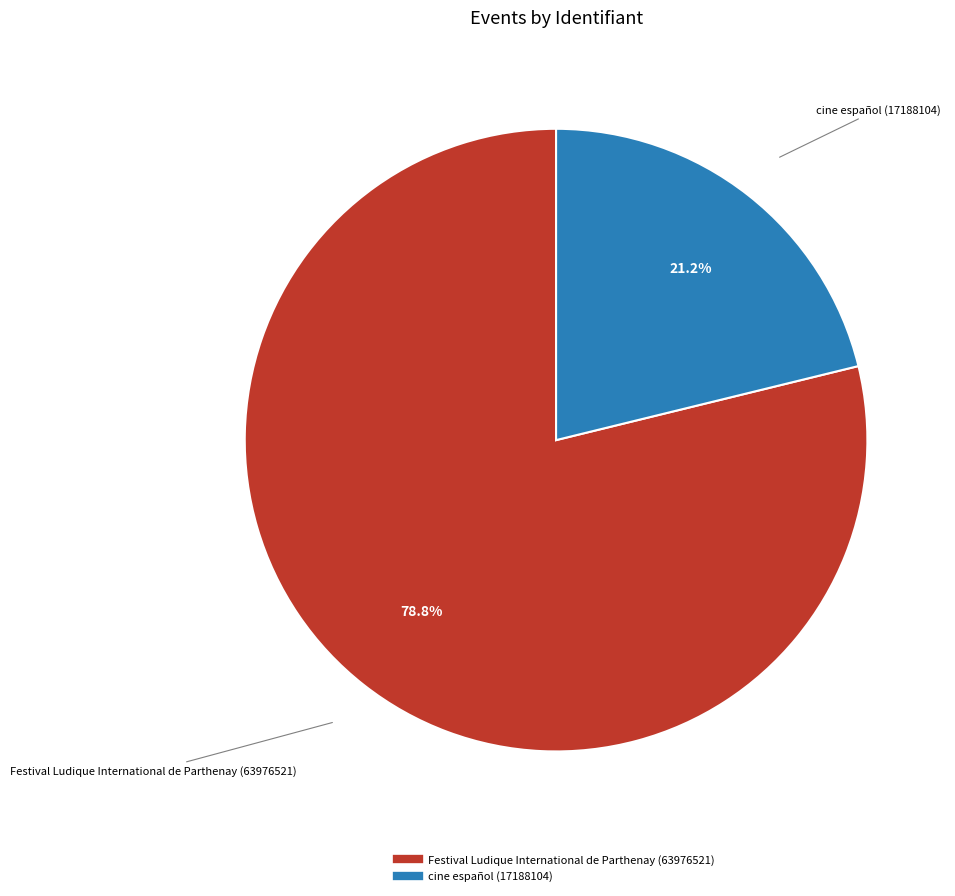

Which has a higher value, cine español (17188104) or Festival Ludique International de Parthenay (63976521)?

Festival Ludique International de Parthenay (63976521)